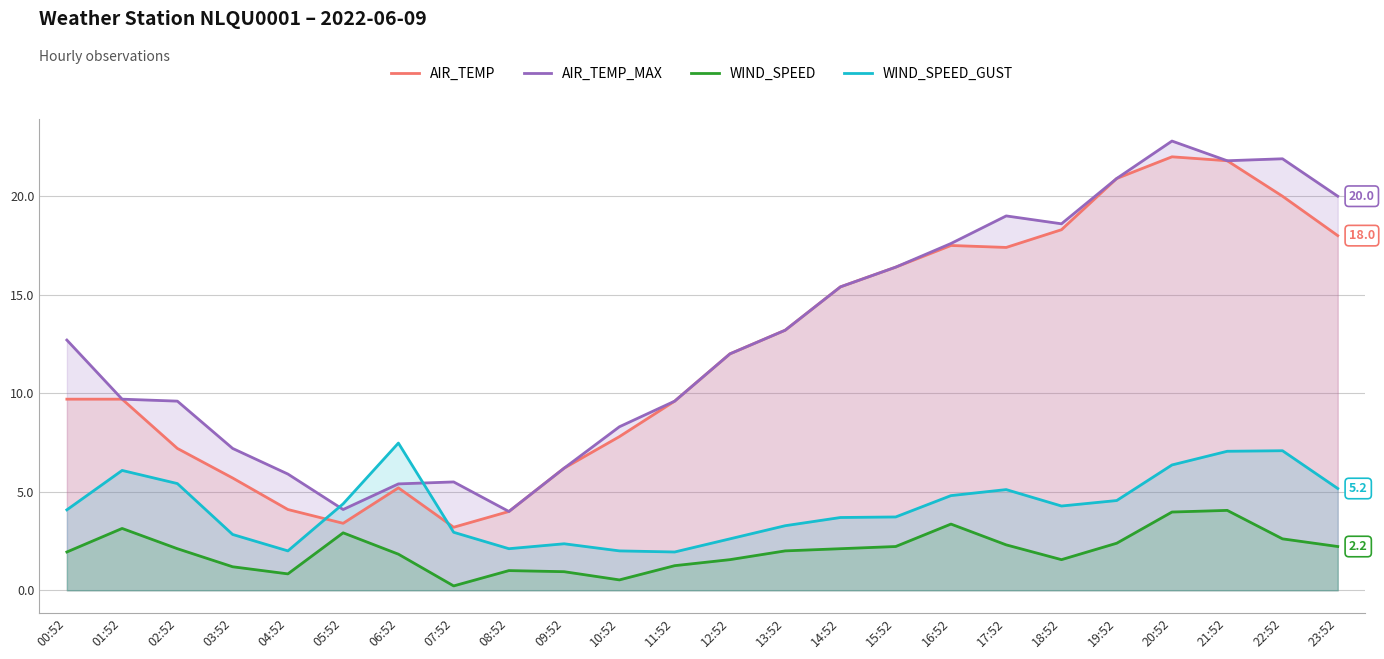

True or false: WIND_SPEED and AIR_TEMP_MAX intersect in this chart.

False